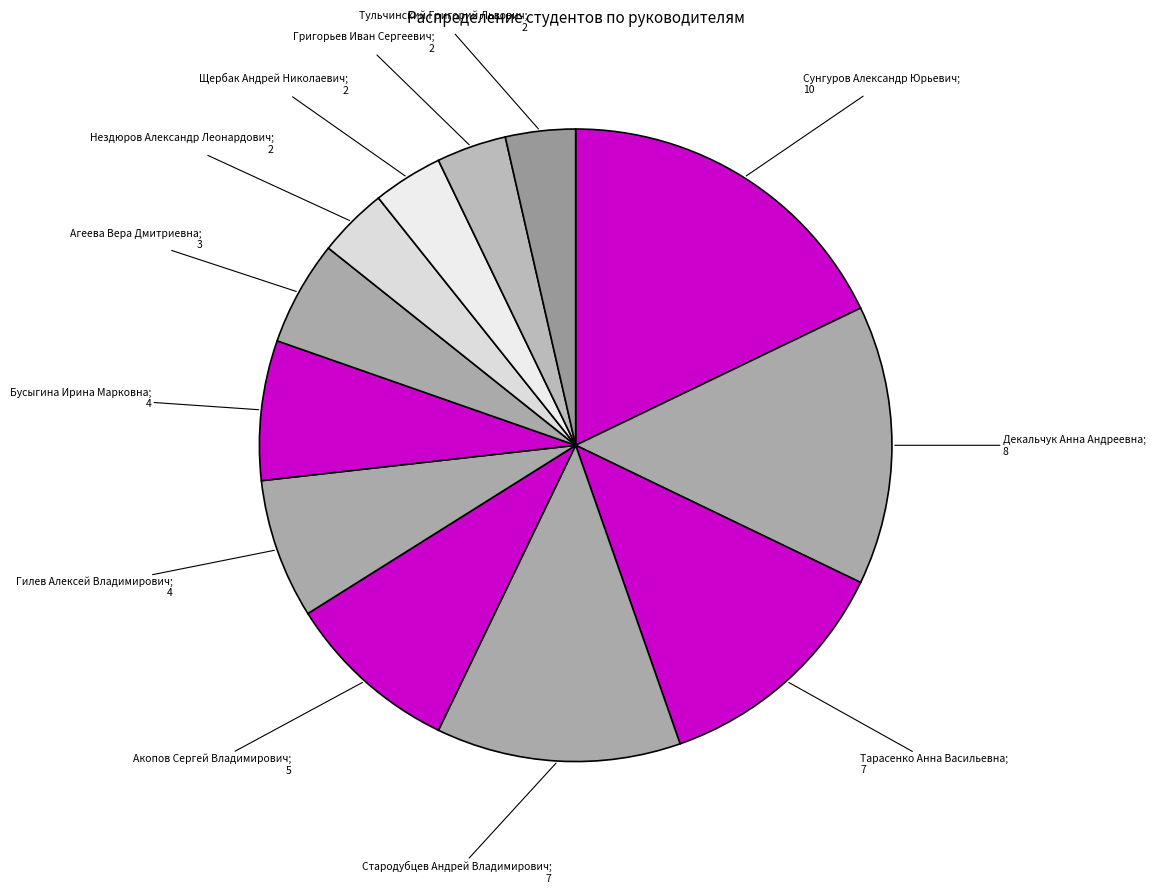

Which category has the smallest portion of the pie?

Нездюров Александр Леонардович